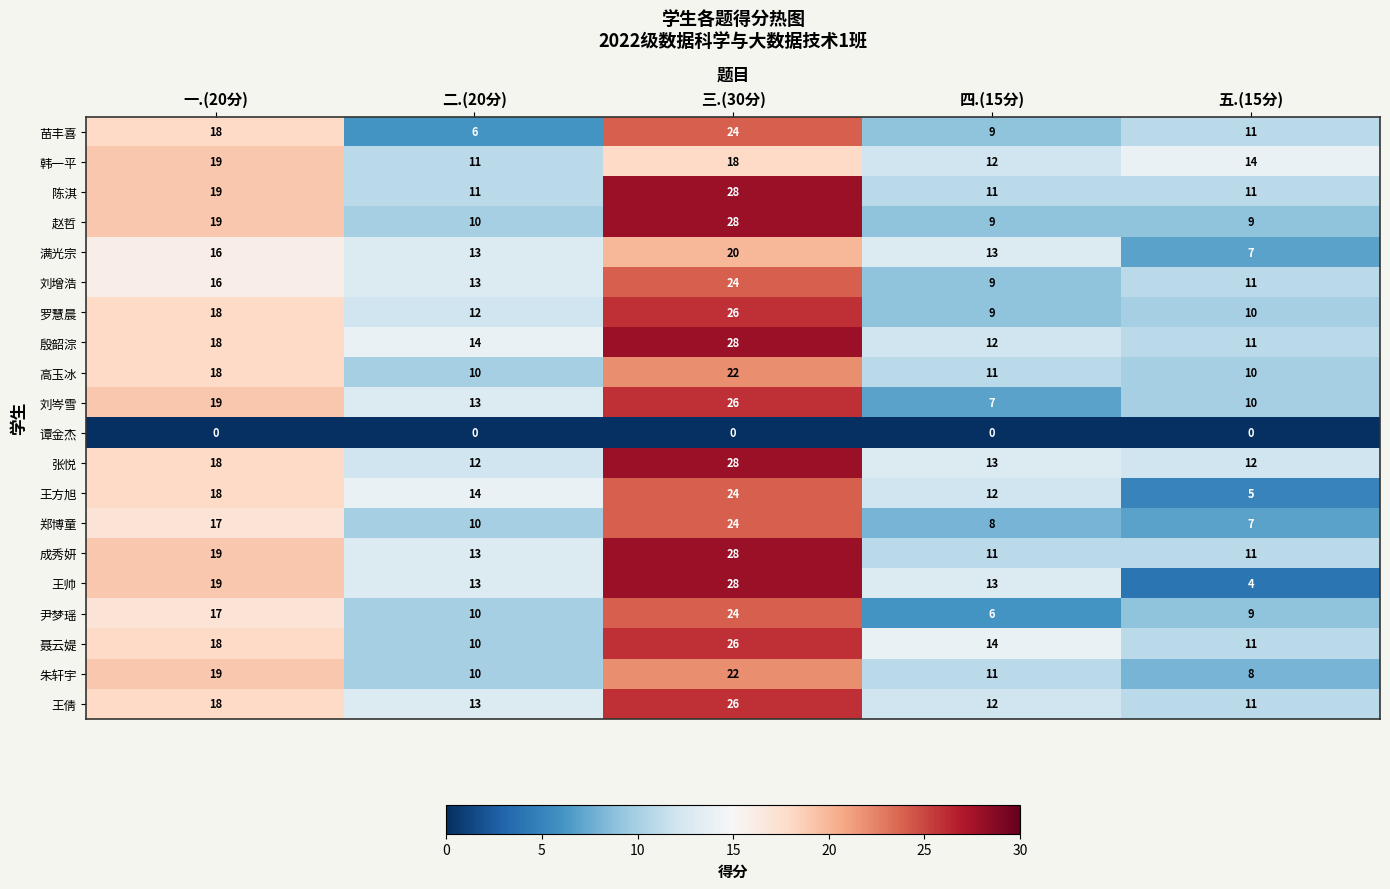

What is the lowest value of the 郑博童 series?

7